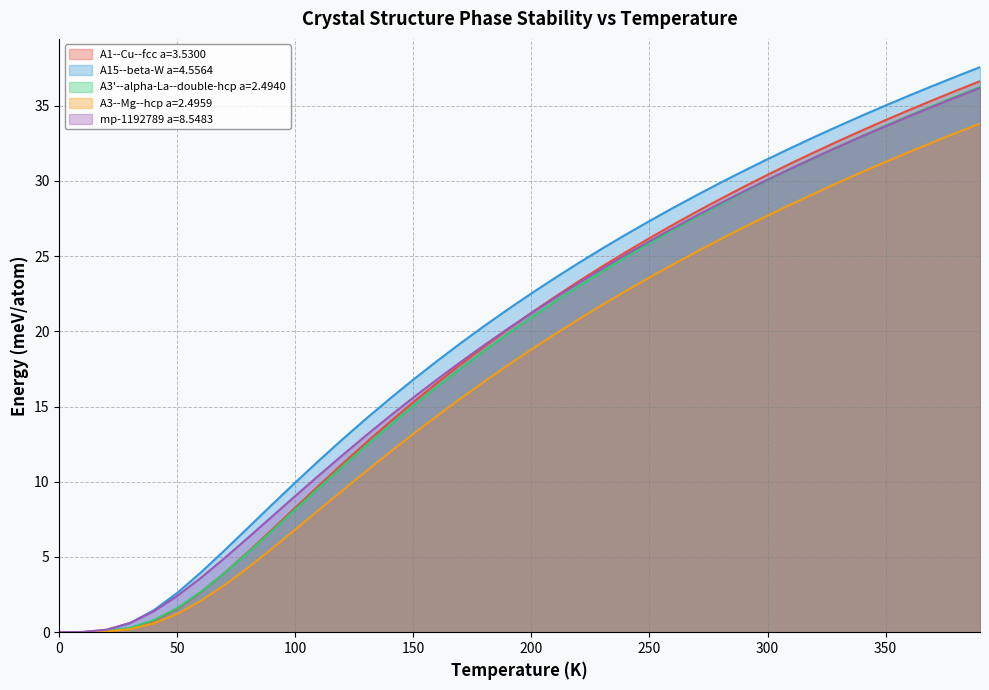

What is the label of the 19th point from the right?

210.0